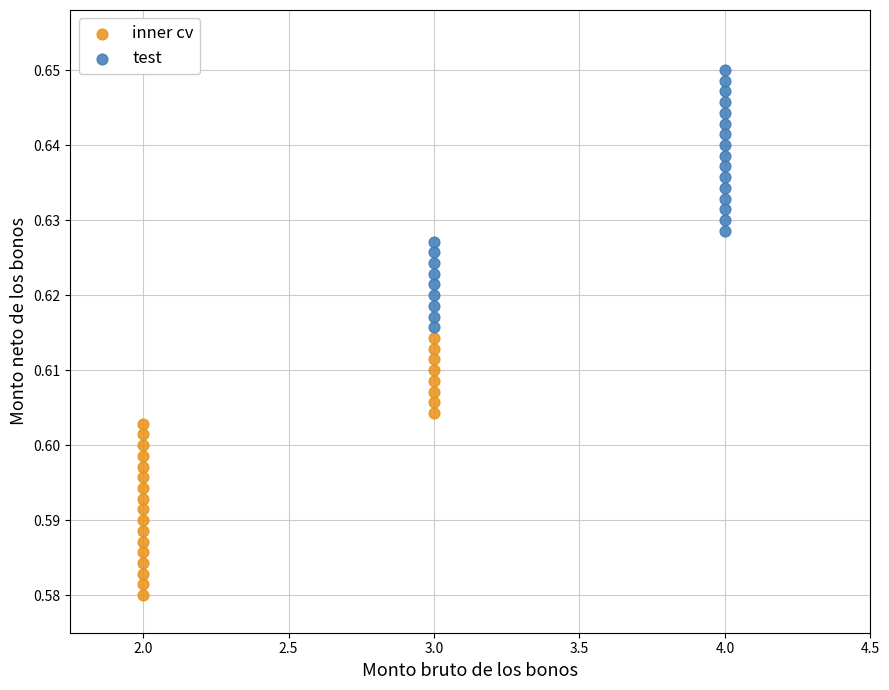

Which series contains the lowest Y value?

inner cv